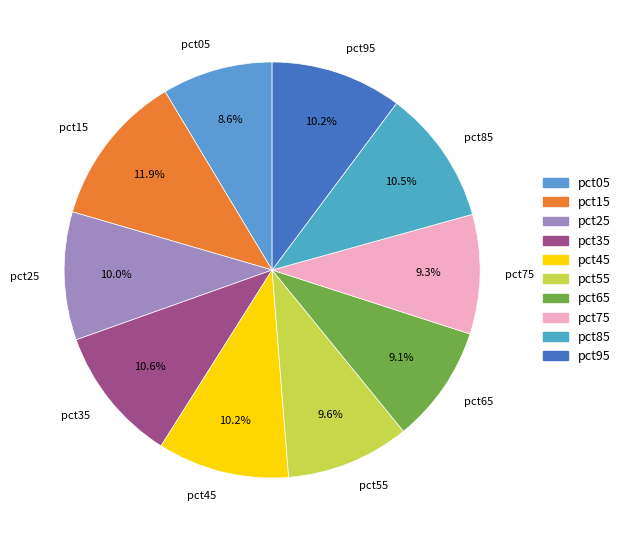

To the nearest percent, what is the difference between the pct15 and pct75 slice percentages?

3%